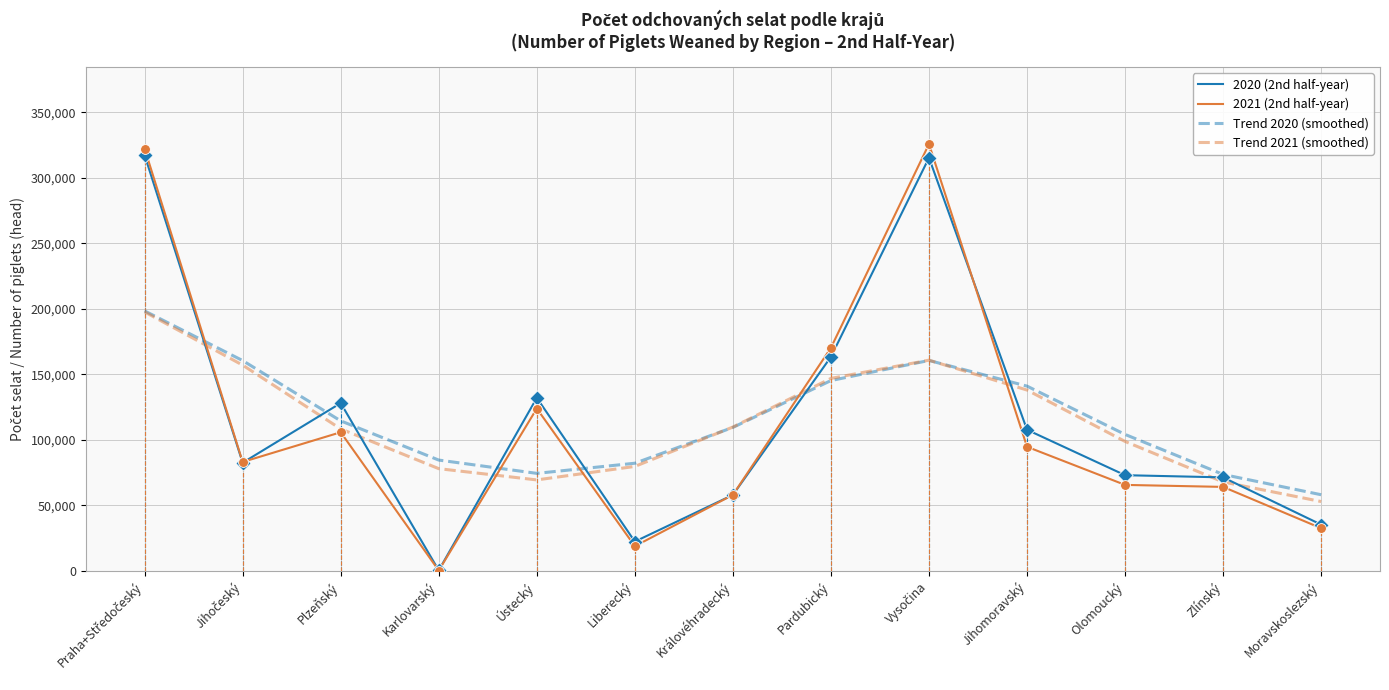

Is the value of Trend 2020 (smoothed) at Plzeňský greater than the value of 2020 (2nd half-year) at Jihomoravský?

Yes